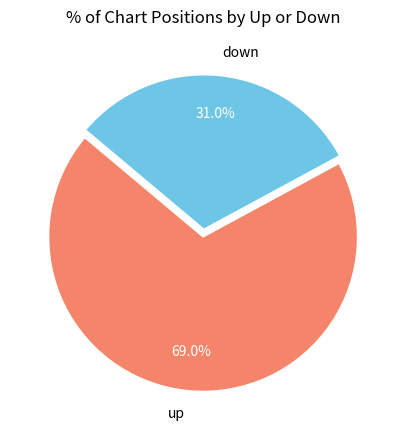

Which slice is the smallest?

down